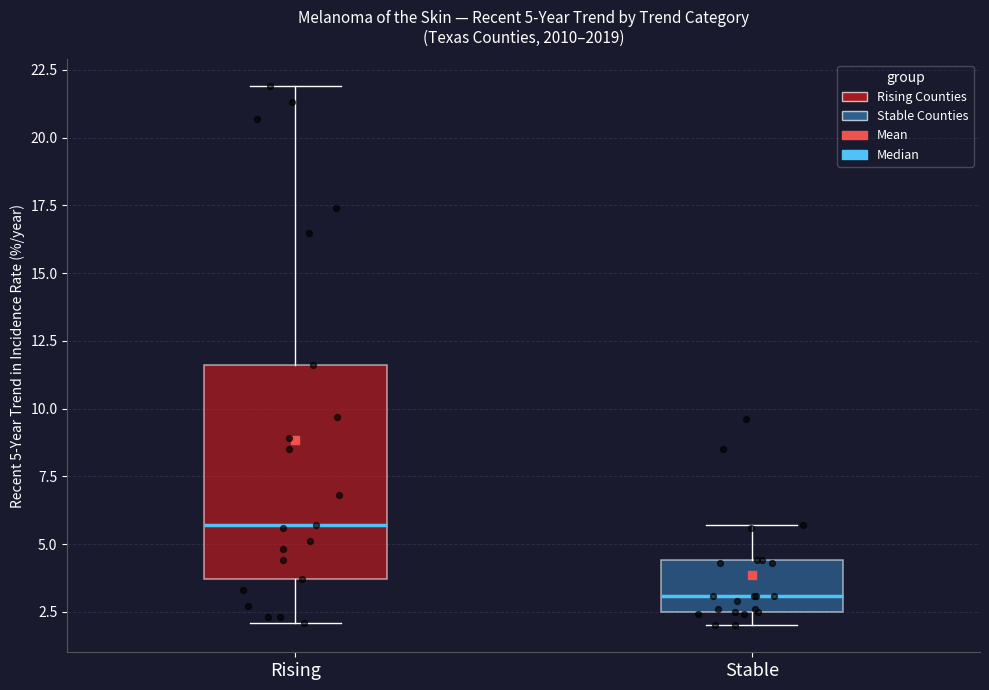

Which box is the tallest, from its lower edge to its upper edge?

Rising